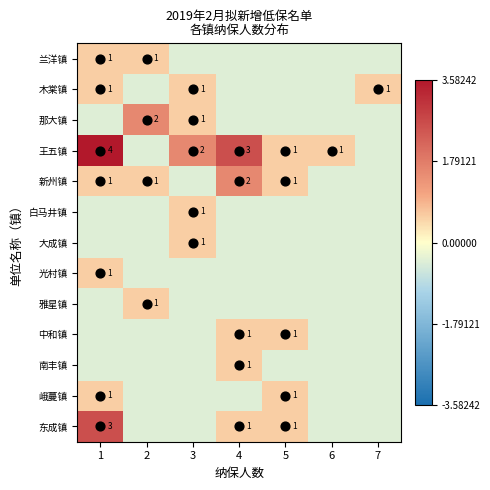

What is the minimum value shown in the chart?

-0.4